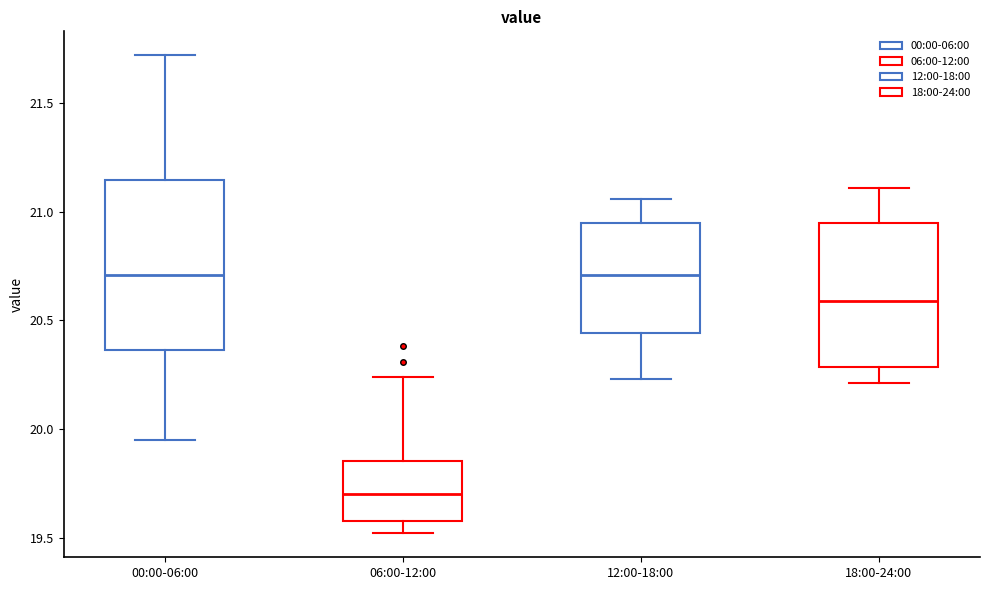

Where does the median line of the box for 06:00-12:00 sit on the y-axis? The values are not printed on the chart, so give them approximately, as read against the axis.

19.70